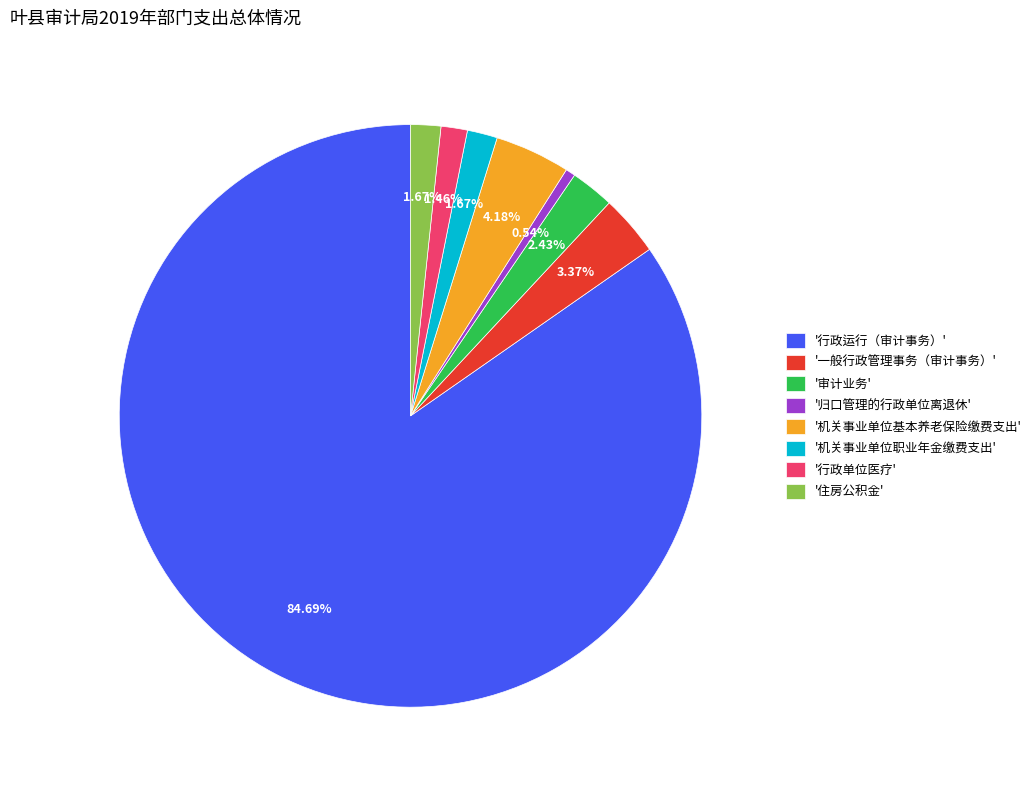

Count the number of slices in the pie.

8